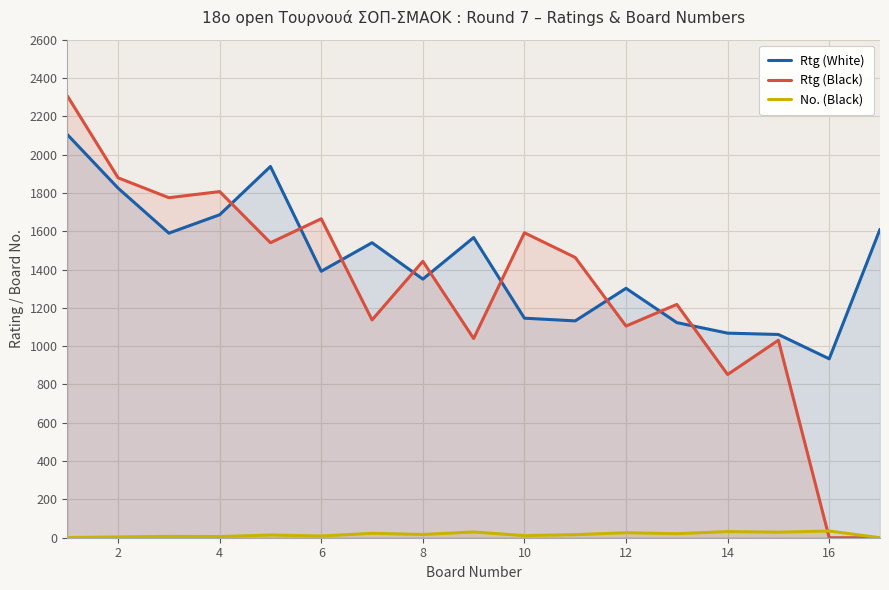

How many data points does each series have?

17